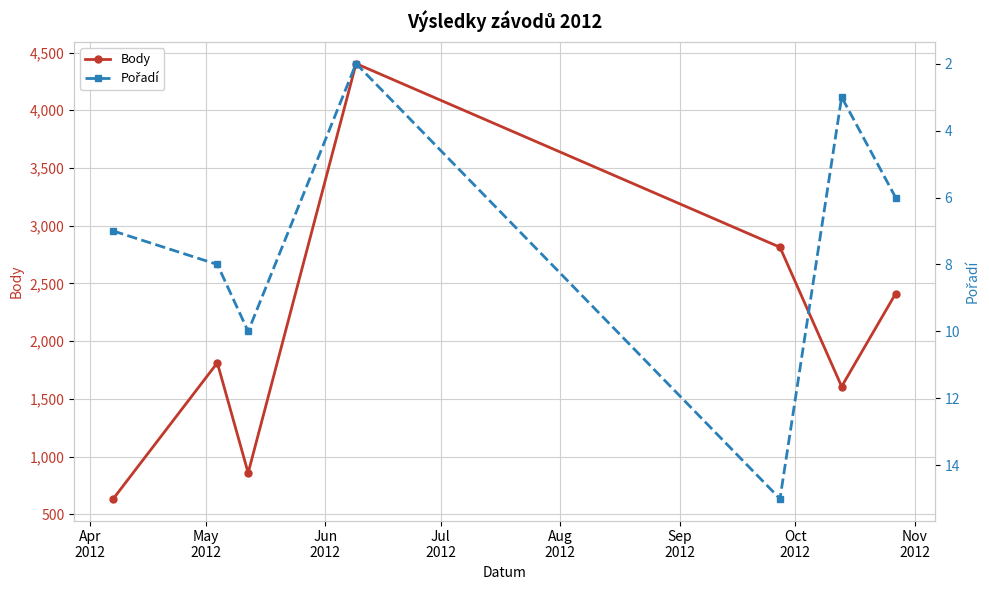

How many interior local peaks does the Body series have?

2